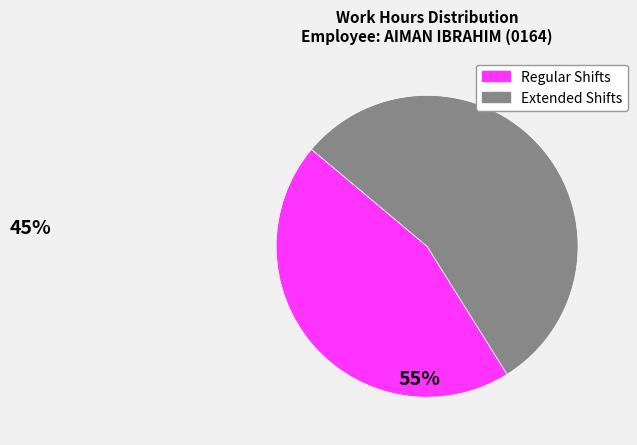

How many slices are in this pie chart?

2